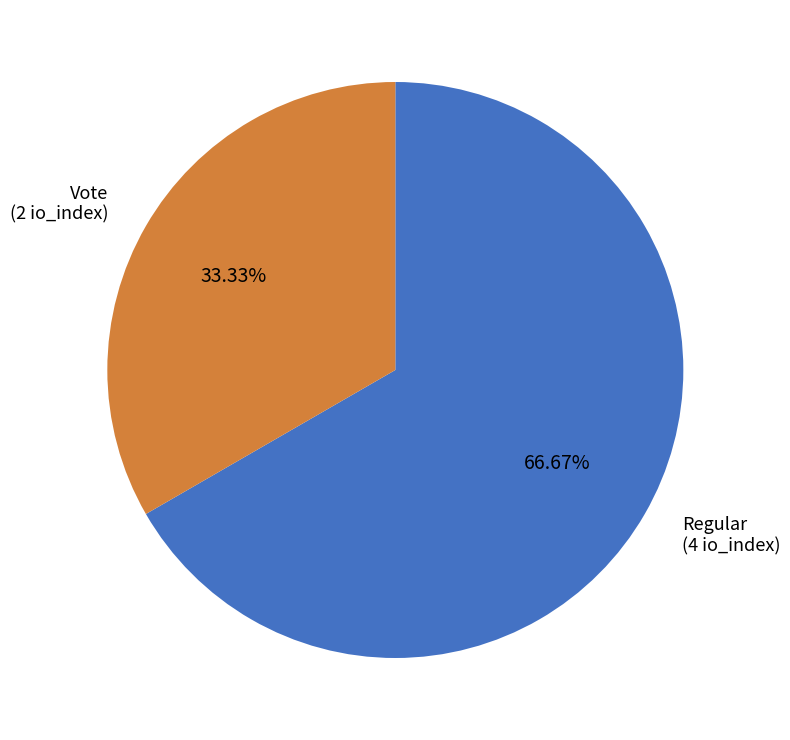

How many slices are in this pie chart?

2